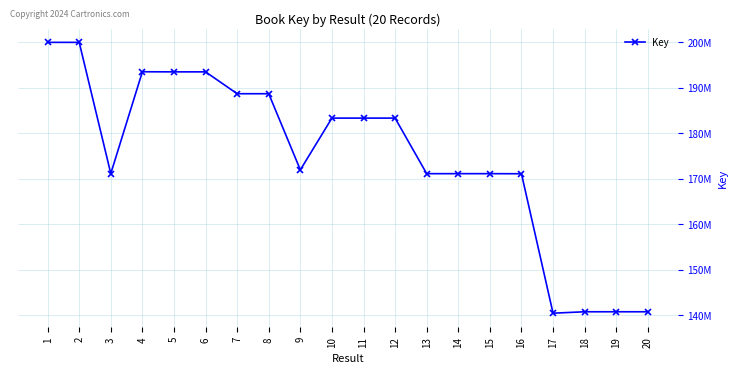

What is the sum of the values at 4 and 10?

376825531